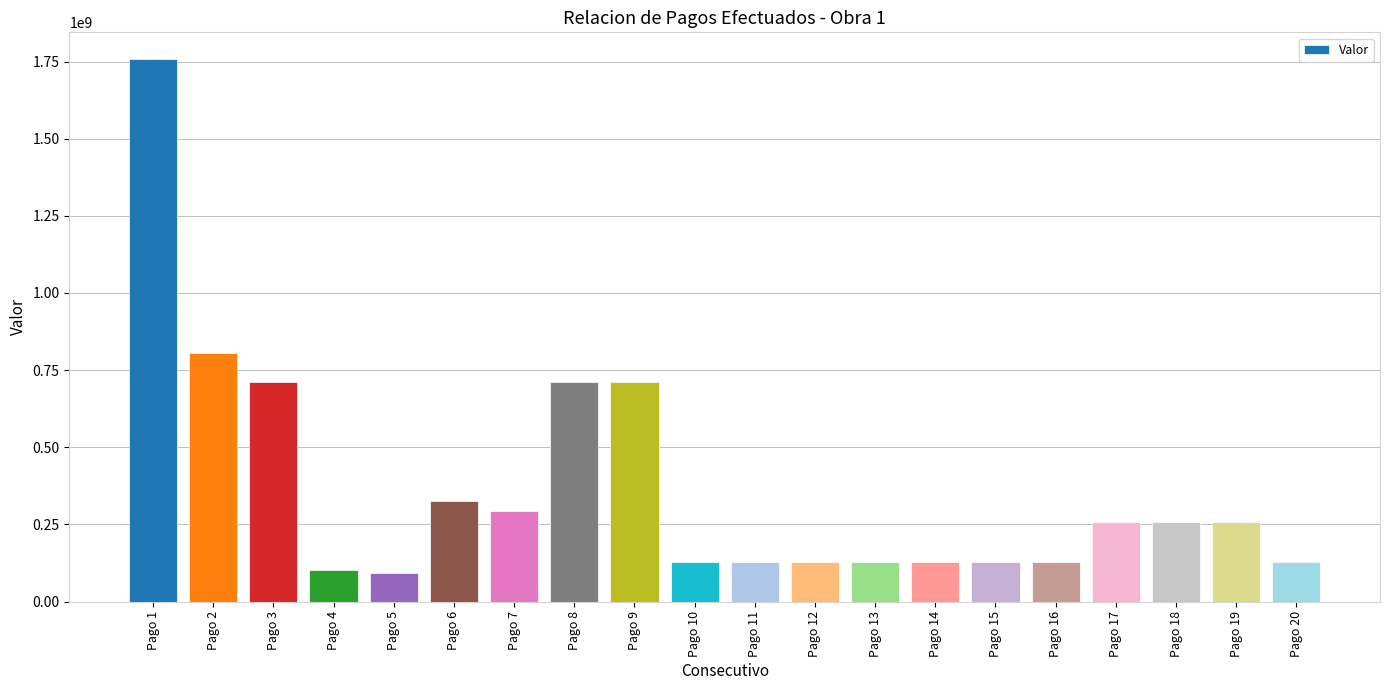

At which label is the value closest to 923927499?

Pago 2